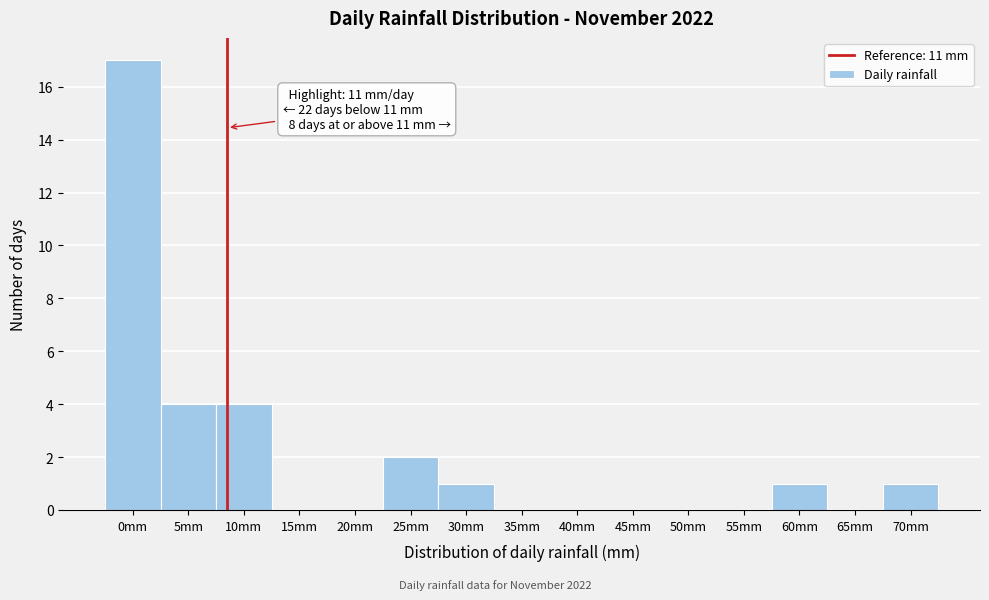

Reading left to right, transcribe all the data shown in this chart.

0mm=17	5mm=4	10mm=4	15mm=0	20mm=0	25mm=2	30mm=1	35mm=0	40mm=0	45mm=0	50mm=0	55mm=0	60mm=1	65mm=0	70mm=1